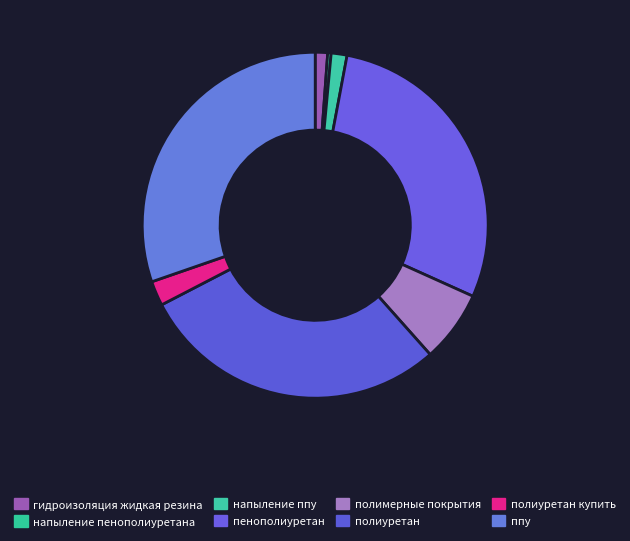

Count the number of slices in the pie.

8